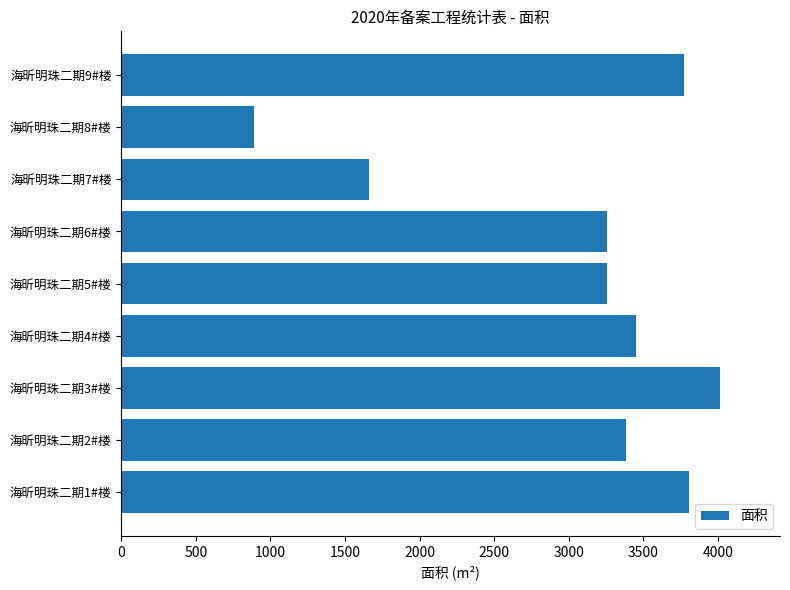

Approximately how many times larger is the value at 海昕明珠二期7#楼 compared to 海昕明珠二期5#楼?

0.5